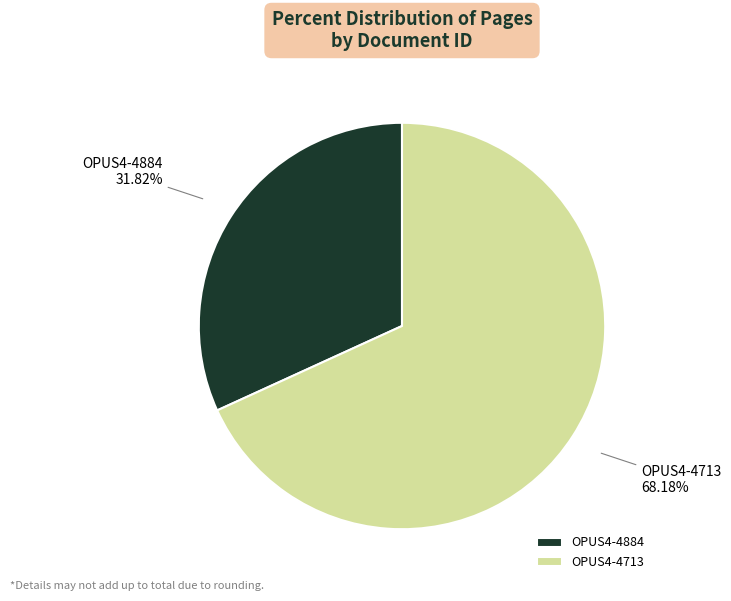

To the nearest percent, what is the average slice percentage?

50%